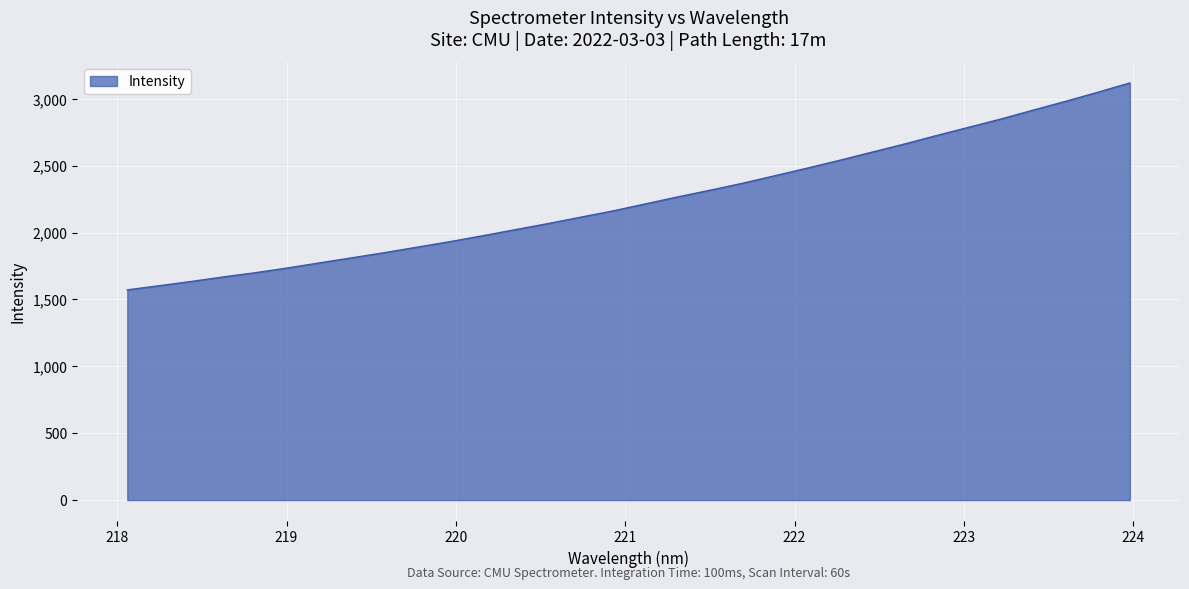

Does the chart have visible grid lines?

Yes